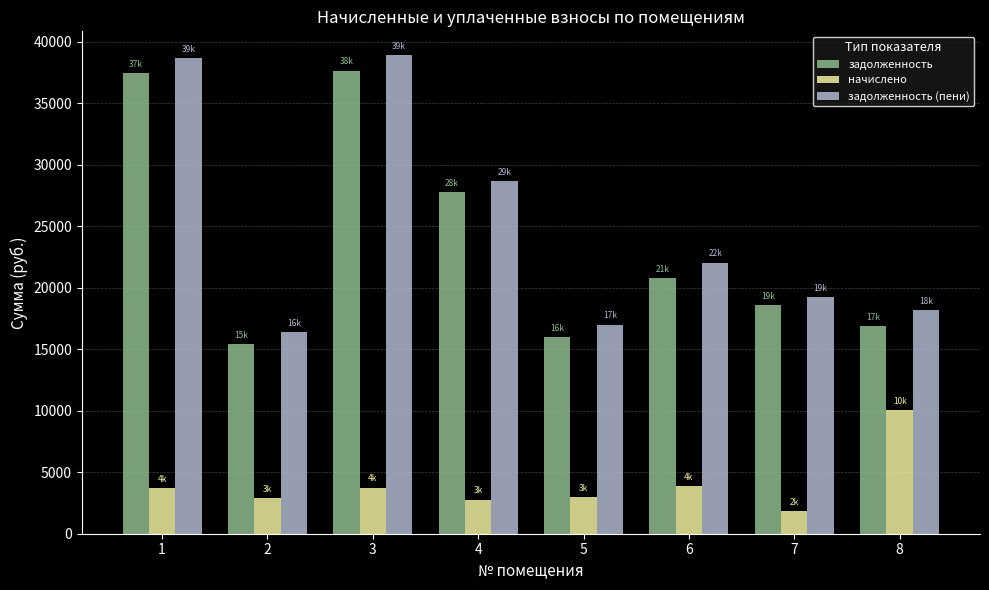

The value of задолженность (пени) at 6 is 10326.8. True or false?

False